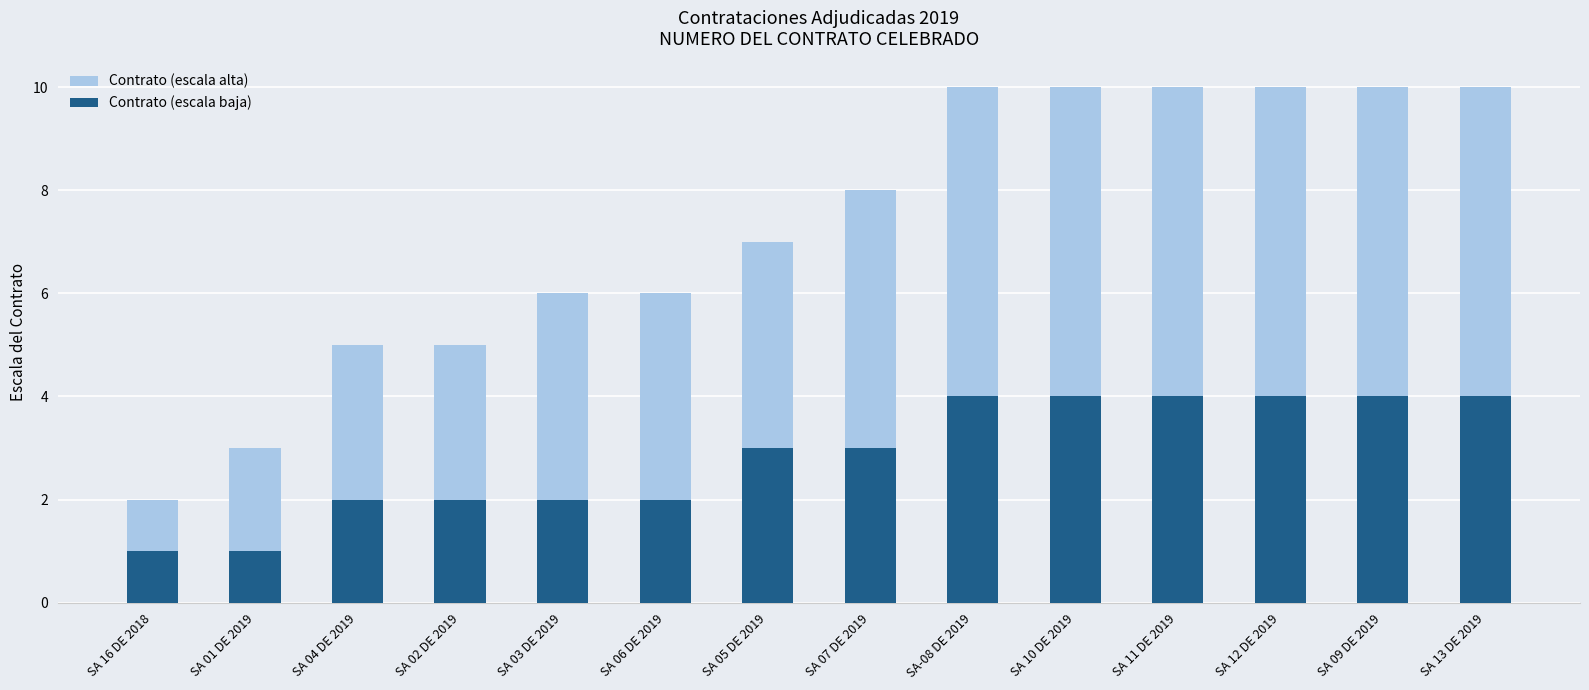

How many Contrato (escala baja) values are between 2 and 4?

12